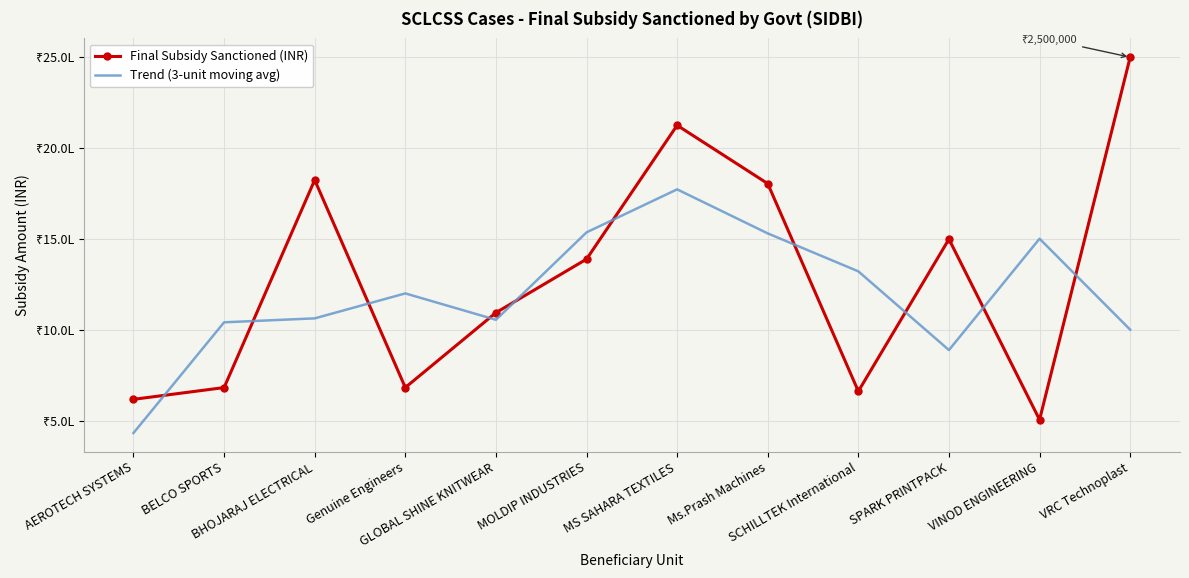

Reading right to left, list all the values displayed in this chart.

Final Subsidy Sanctioned (INR): VRC Technoplast=2500000.0	VINOD ENGINEERING=507400.0	SPARK PRINTPACK=1500000.0	SCHILLTEK International=663750.0	Ms.Prash Machines=1805125.0	MS SAHARA TEXTILES=2125685.0	MOLDIP INDUSTRIES=1390040.0	GLOBAL SHINE KNITWEAR=1095806.0	Genuine Engineers=684400.0	BHOJARAJ ELECTRICAL=1825000.0	BELCO SPORTS=684130.0	AEROTECH SYSTEMS=619500.0
Trend (3-unit moving avg): VRC Technoplast=1002466.7	VINOD ENGINEERING=1502466.7	SPARK PRINTPACK=890383.3	SCHILLTEK International=1322958.3	Ms.Prash Machines=1531520.0	MS SAHARA TEXTILES=1773616.7	MOLDIP INDUSTRIES=1537177.0	GLOBAL SHINE KNITWEAR=1056748.7	Genuine Engineers=1201735.3	BHOJARAJ ELECTRICAL=1064510.0	BELCO SPORTS=1042876.7	AEROTECH SYSTEMS=434543.3